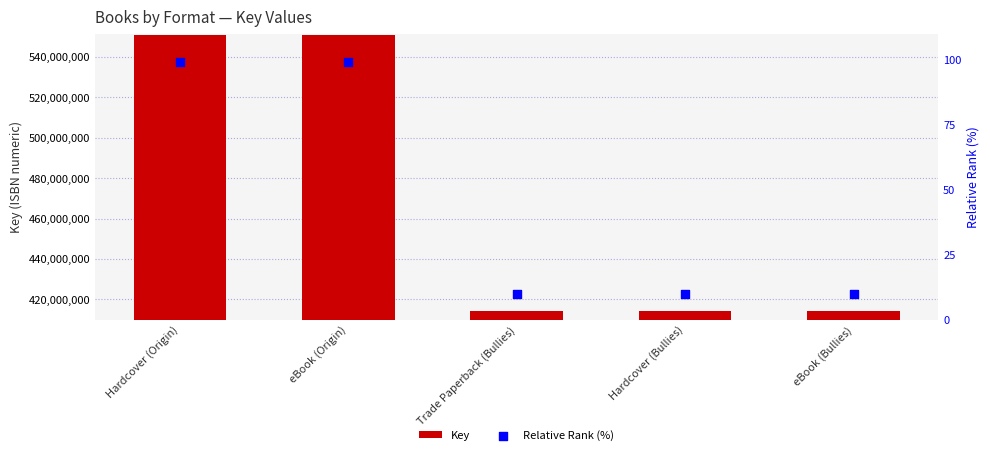

Which series has the largest total across all categories?

Key